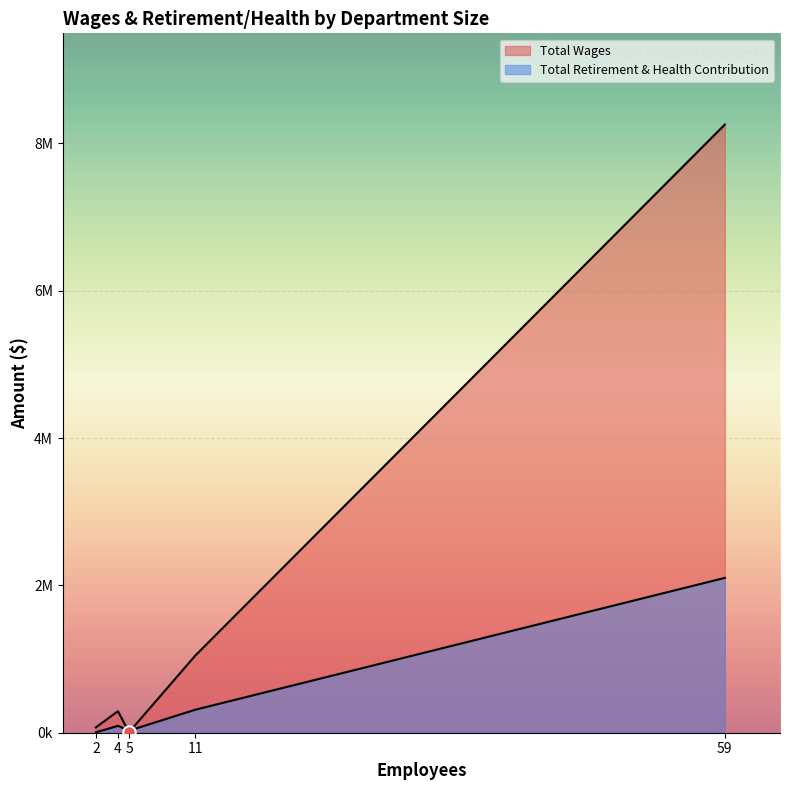

What are all the series names shown in the legend?

Total Wages, Total Retirement & Health Contribution